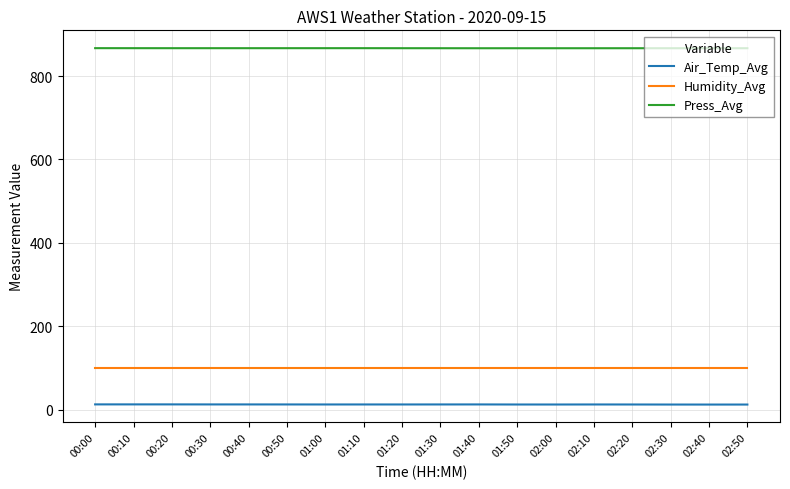

What is the average value of the Air_Temp_Avg series?

12.7